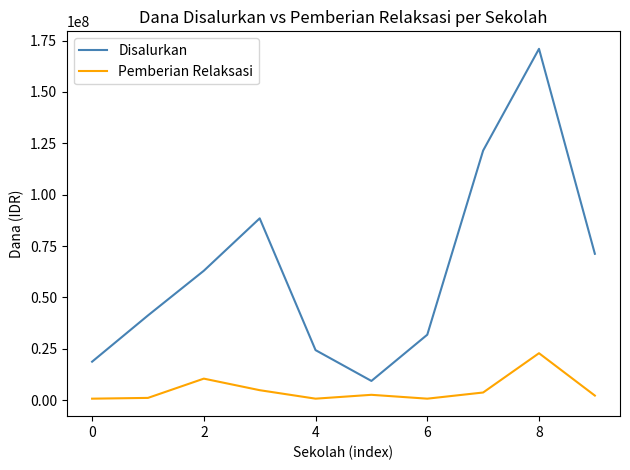

Which series has the largest range (max minus min)?

Disalurkan